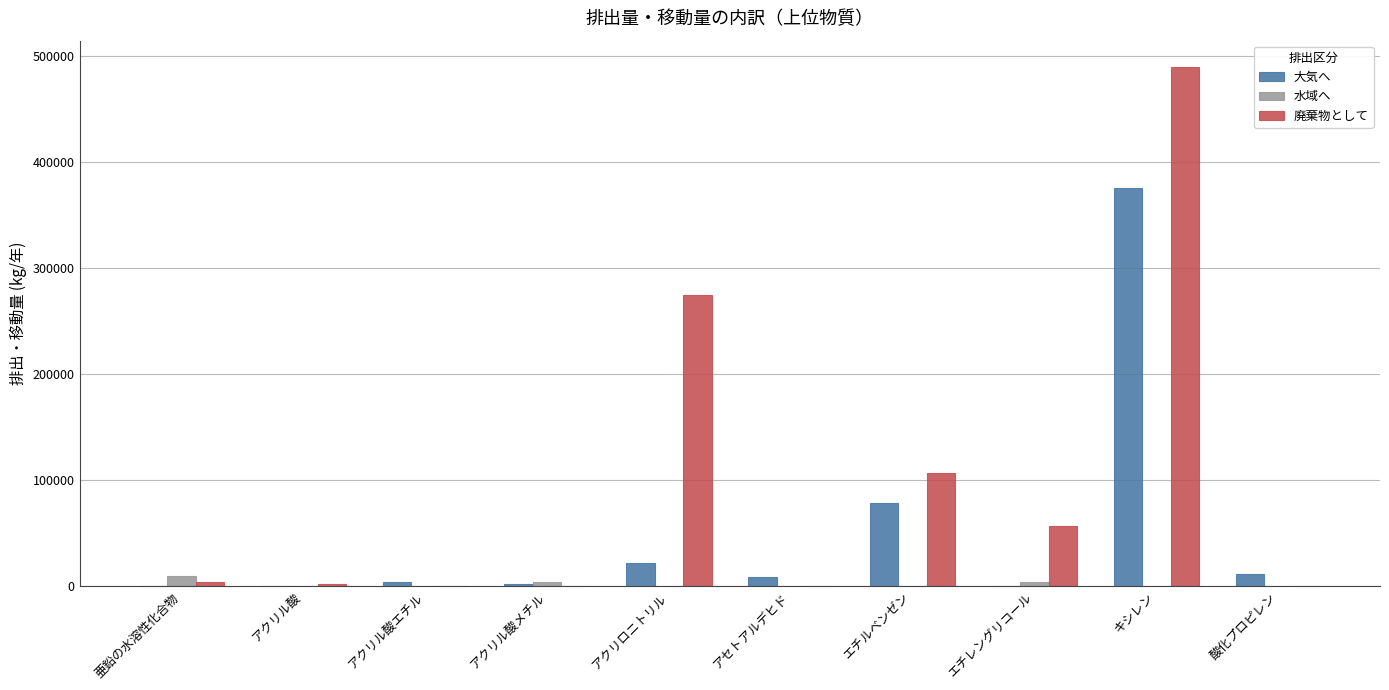

How many groups of bars are there?

10